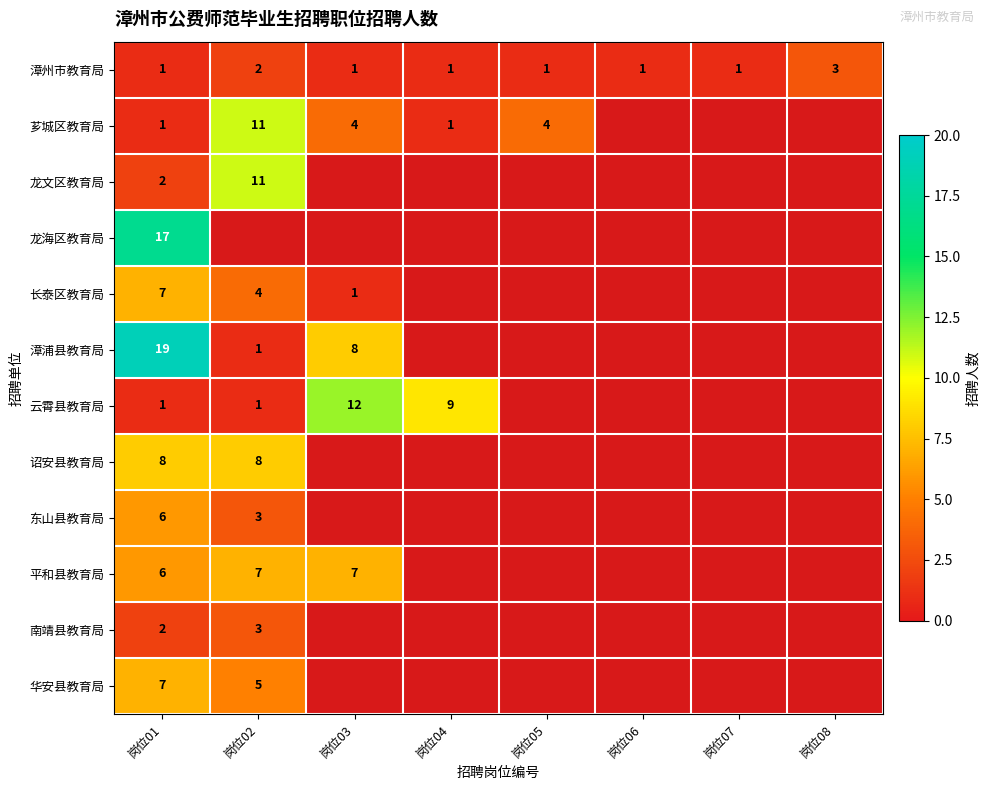

True or false: 漳浦县教育局 has a value of 1 at 岗位02.

True